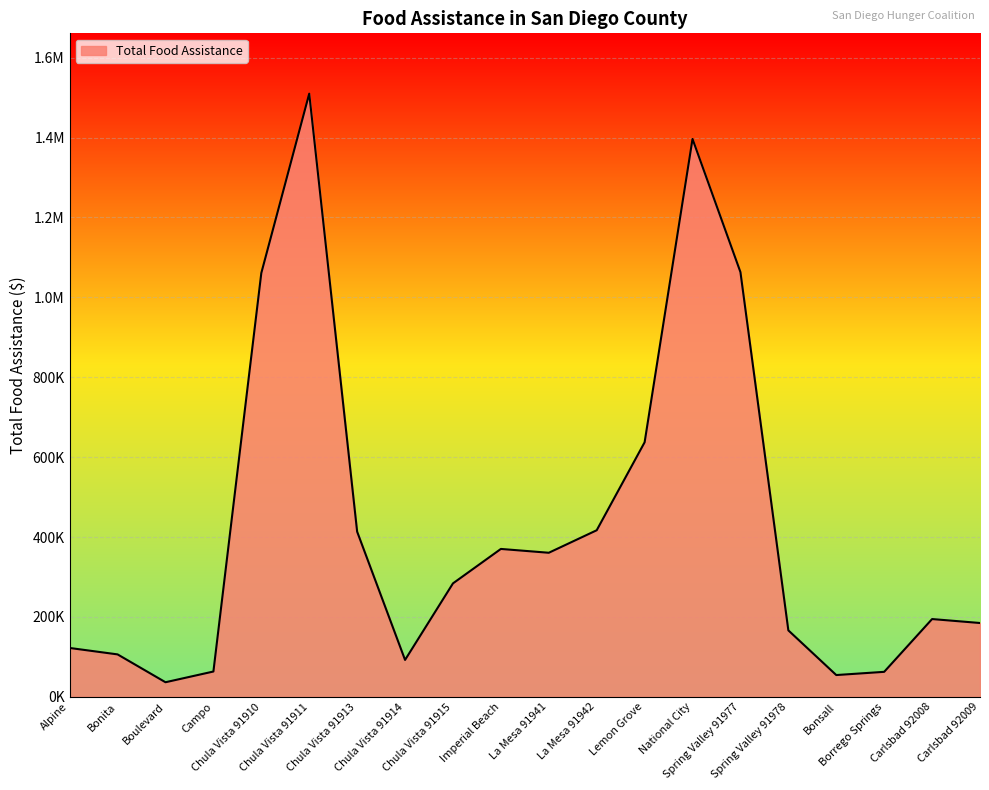

Does the chart have visible grid lines?

Yes